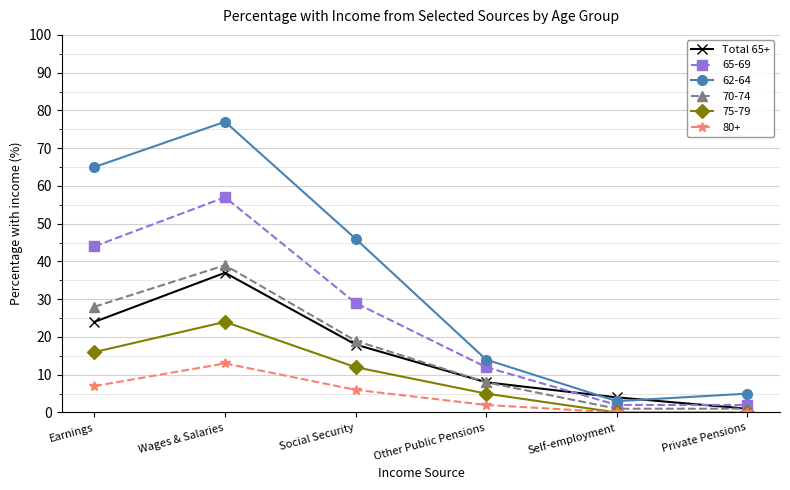

What is the label of the 5th point from the left?

Self-employment